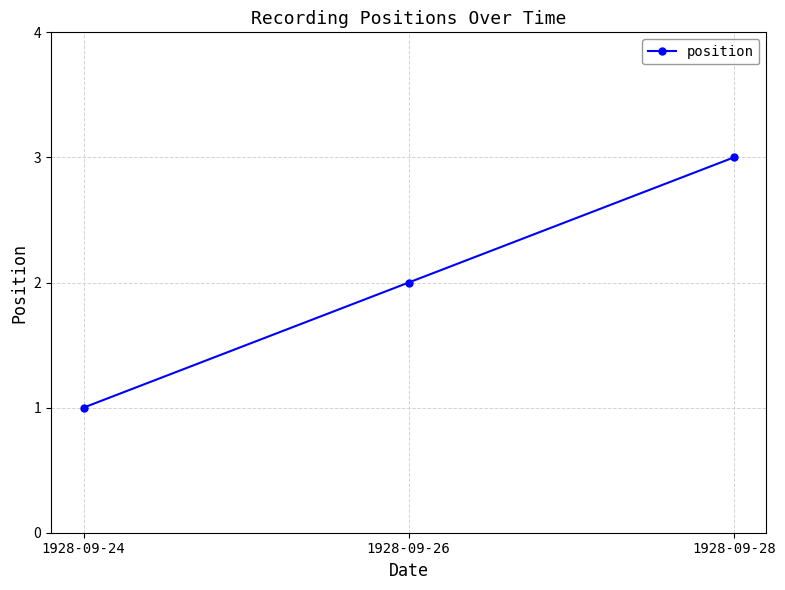

Count the number of data series in this chart.

1